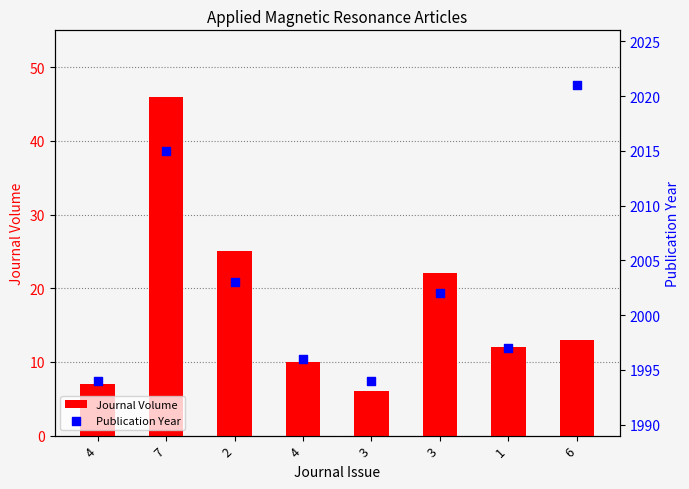

Which series has the largest total across all categories?

Publication Year